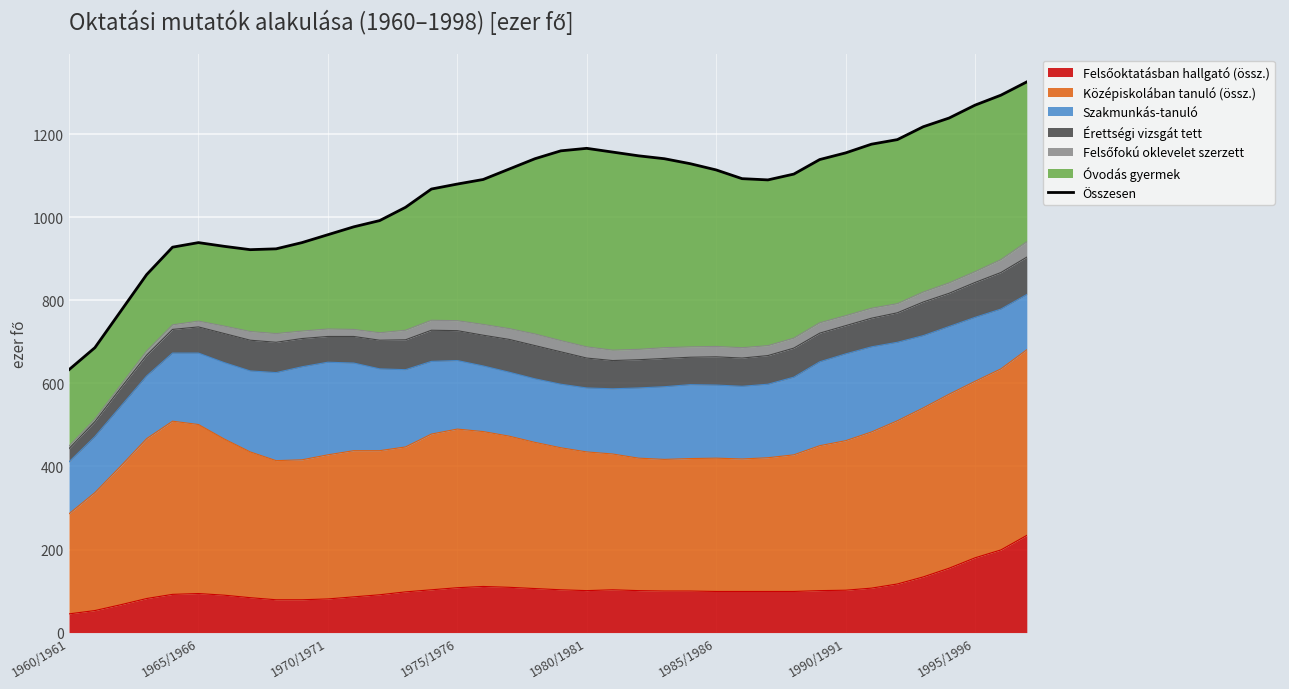

Where is the data nearest to the value 979?

11